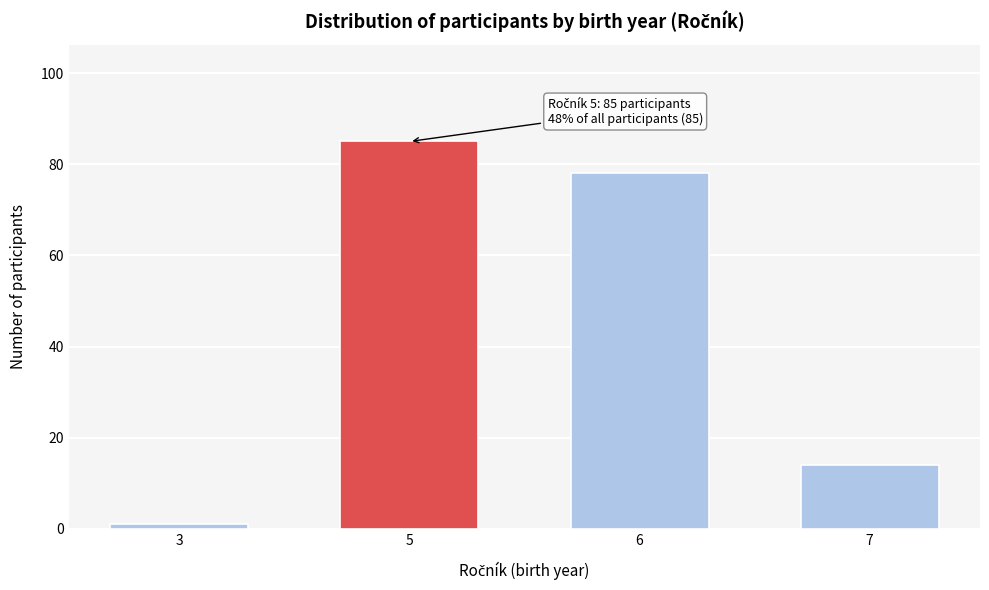

Reading left to right, list all the values displayed in this chart.

3=1	5=85	6=78	7=14